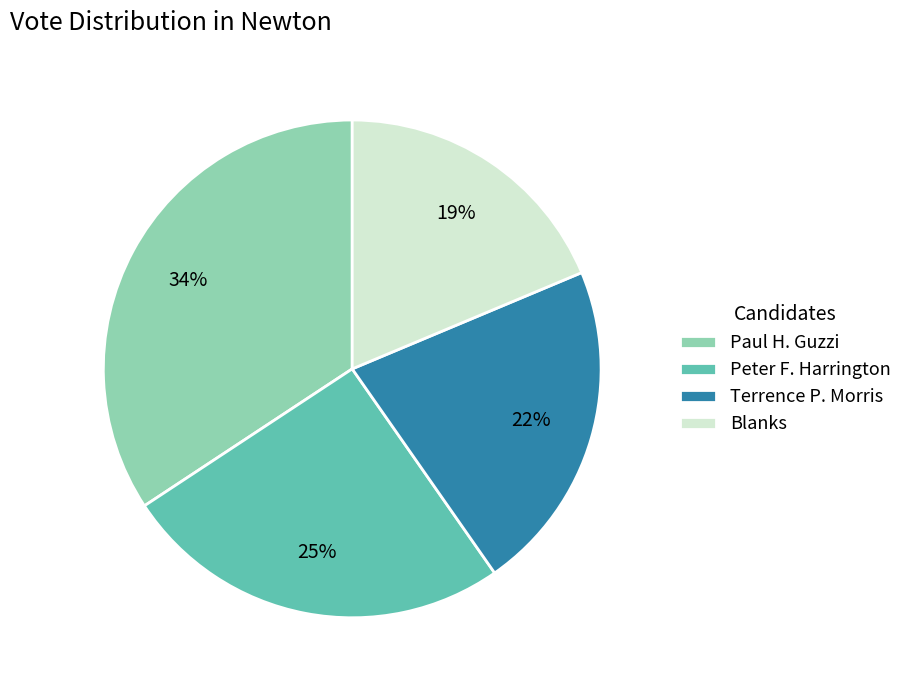

To the nearest percent, what percentage of the pie is Paul H. Guzzi?

34%